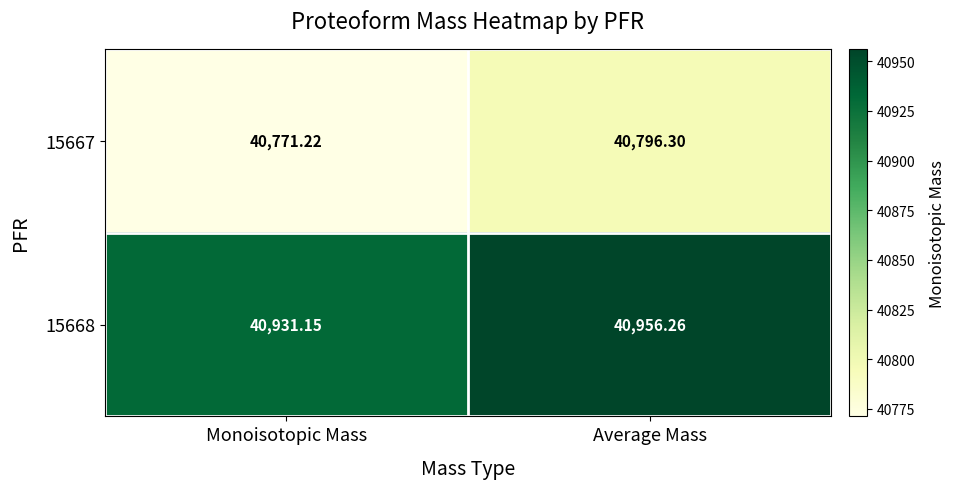

At Average Mass, list the series in order from largest to smallest.

15668, 15667